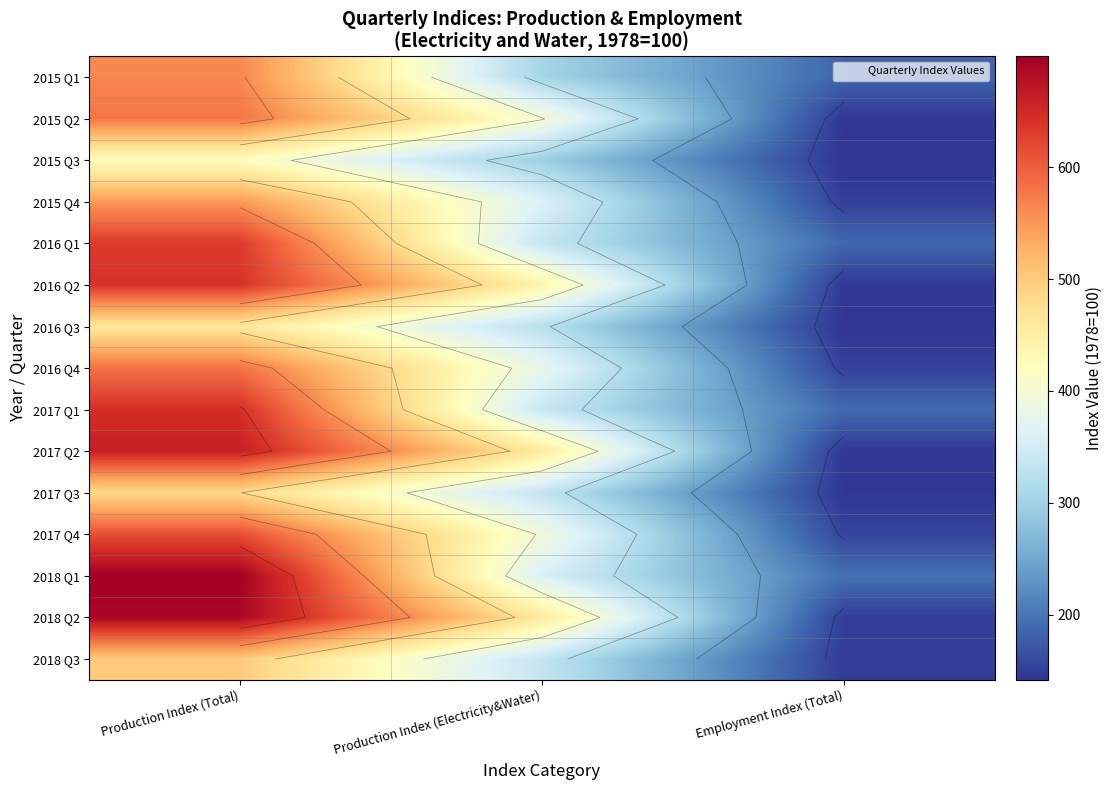

How many data points in 2018 Q2 are above 459?

2